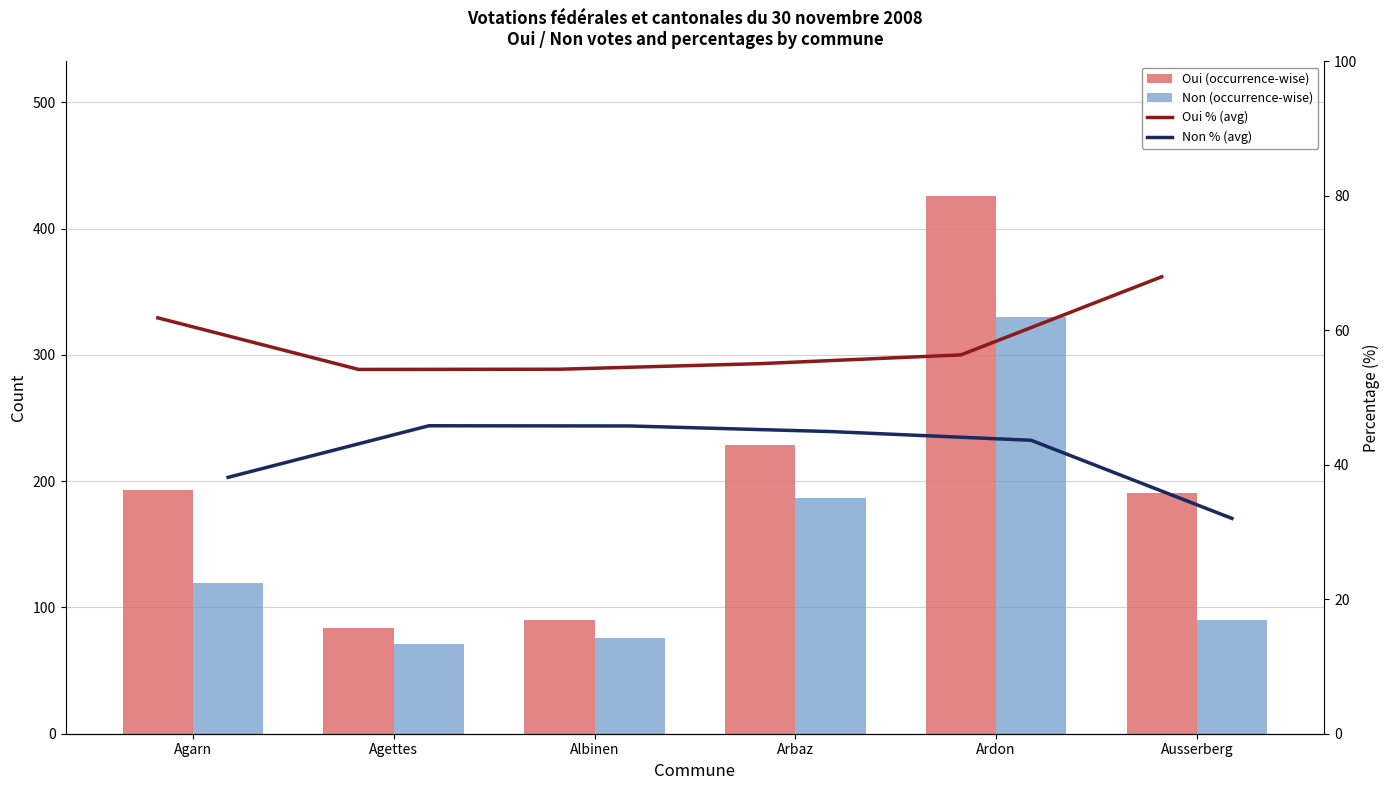

At Ardon, list the series in order from smallest to largest.

Non % (avg), Oui % (avg), Non (occurrence-wise), Oui (occurrence-wise)